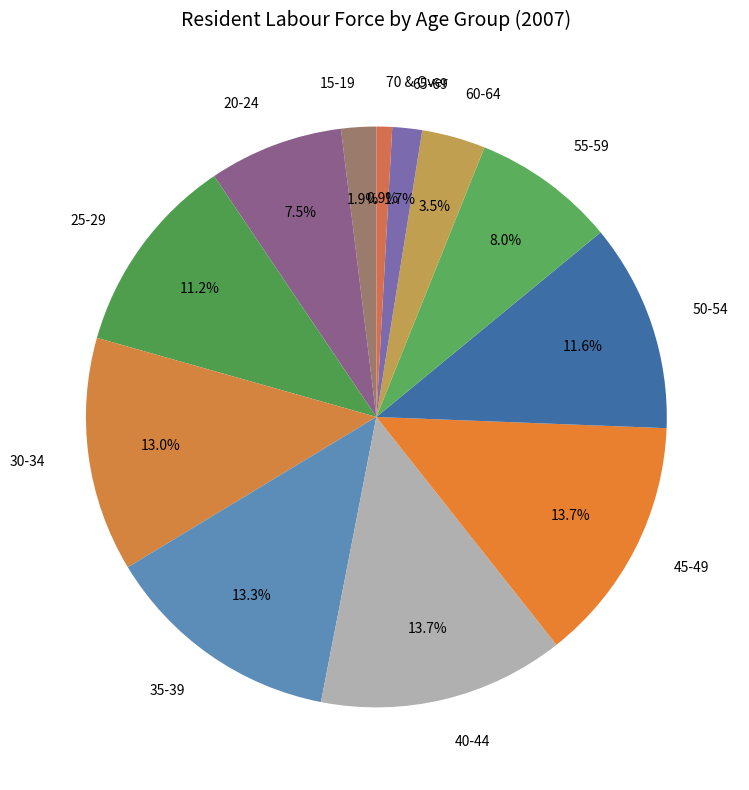

True or false: 70 & Over accounts for 11% of the total.

False